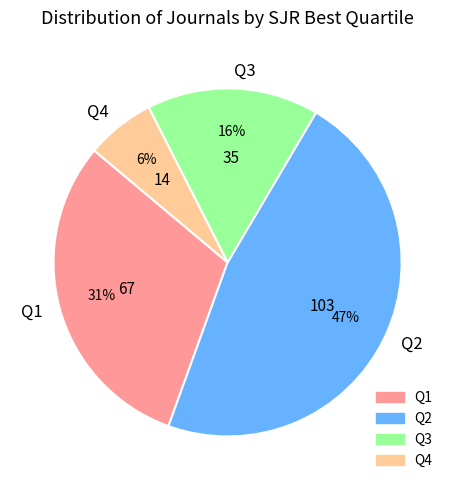

Count the number of slices in the pie.

4